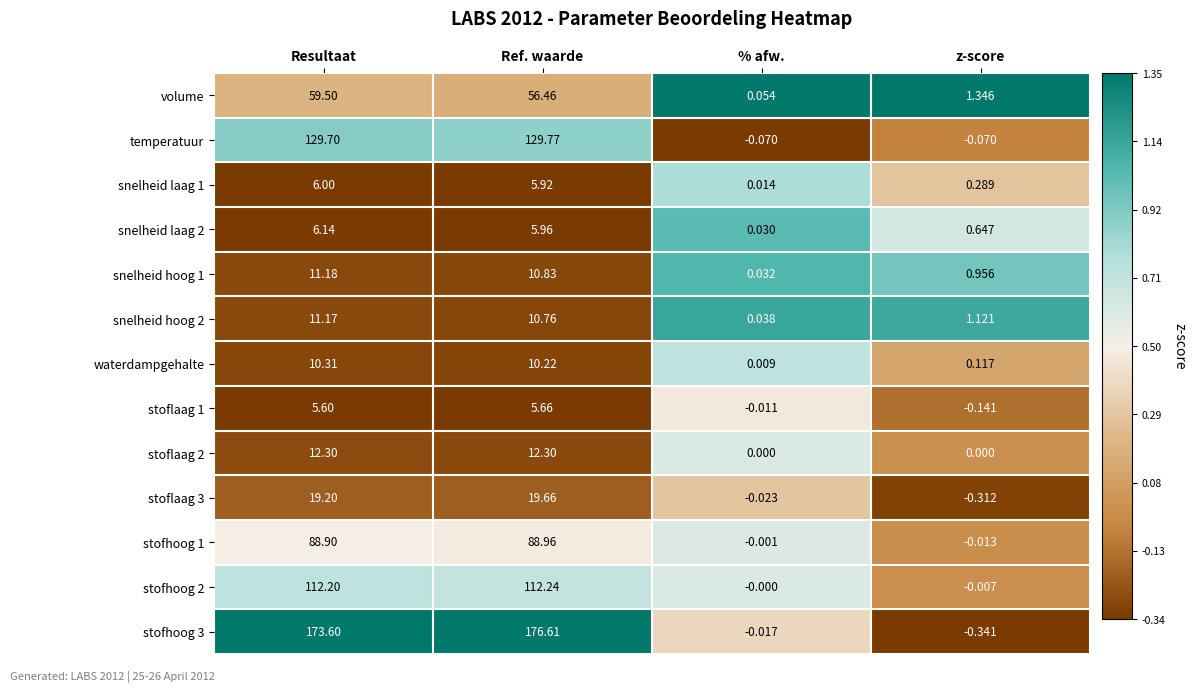

Which category has the lowest value across all series?

z-score